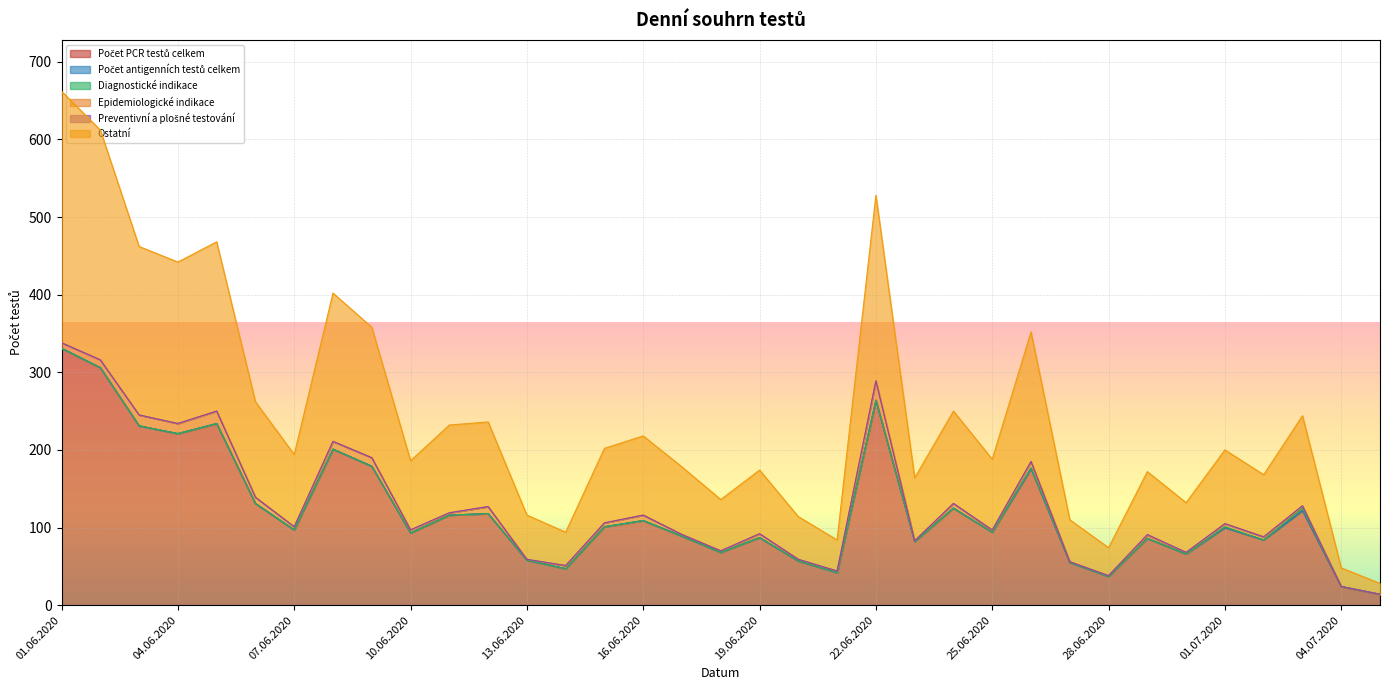

The value of Ostatní at 06.06.2020 is 179. True or false?

False